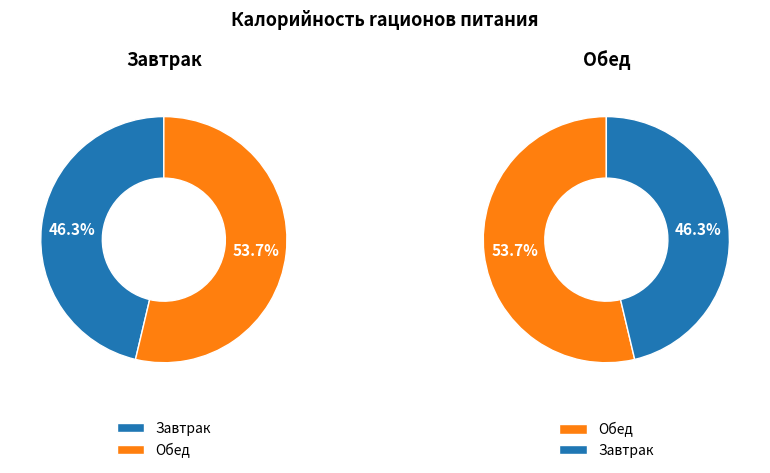

Which category has the biggest portion of the pie?

Обед